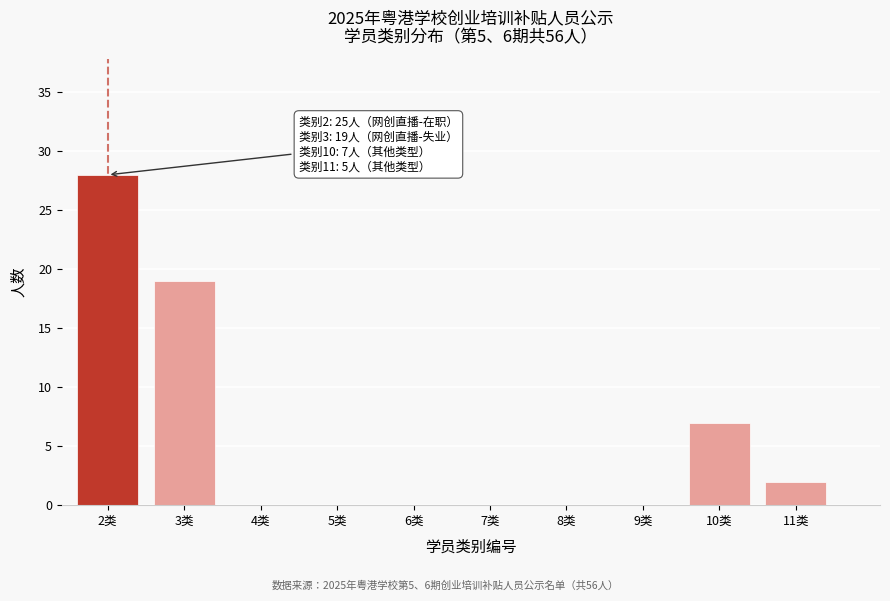

Reading right to left, what are all the values shown in this chart?

11类=2	10类=7	9类=0	8类=0	7类=0	6类=0	5类=0	4类=0	3类=19	2类=28